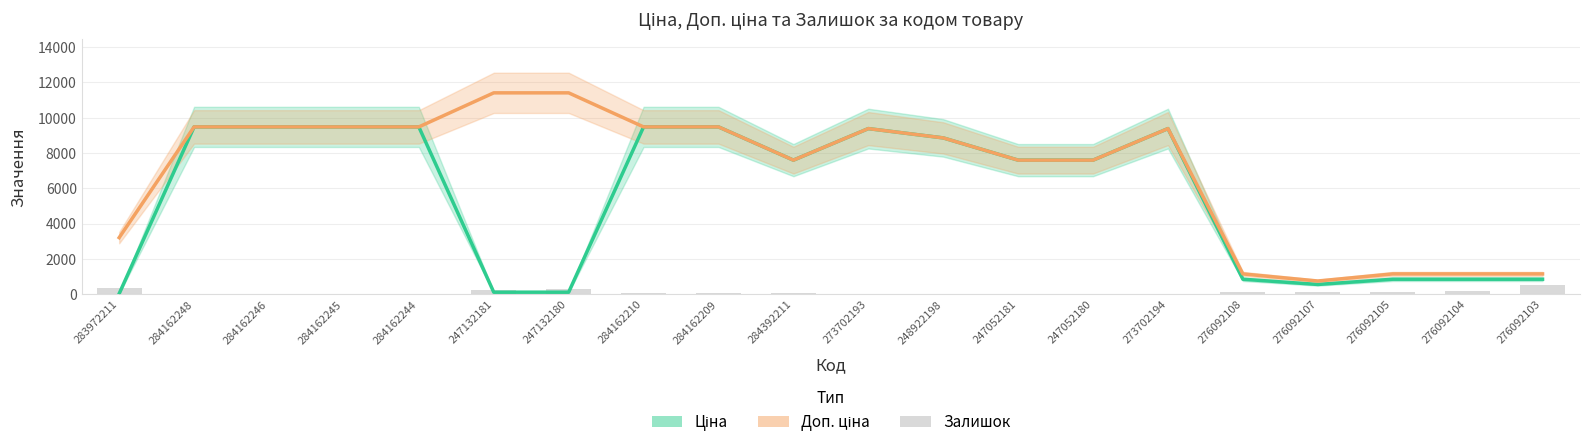

What is the difference between the second highest and second lowest values in the Доп. ціна series?

10260.3